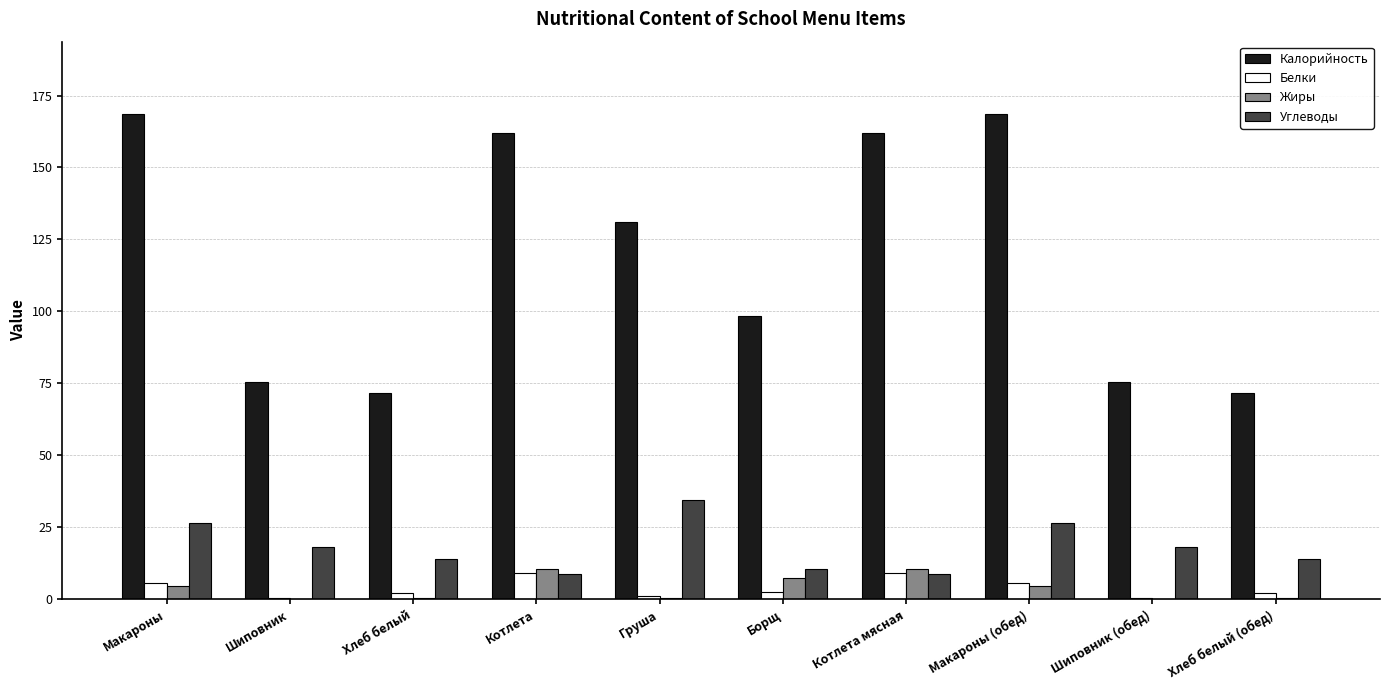

What is the sum of all Белки values?

37.2